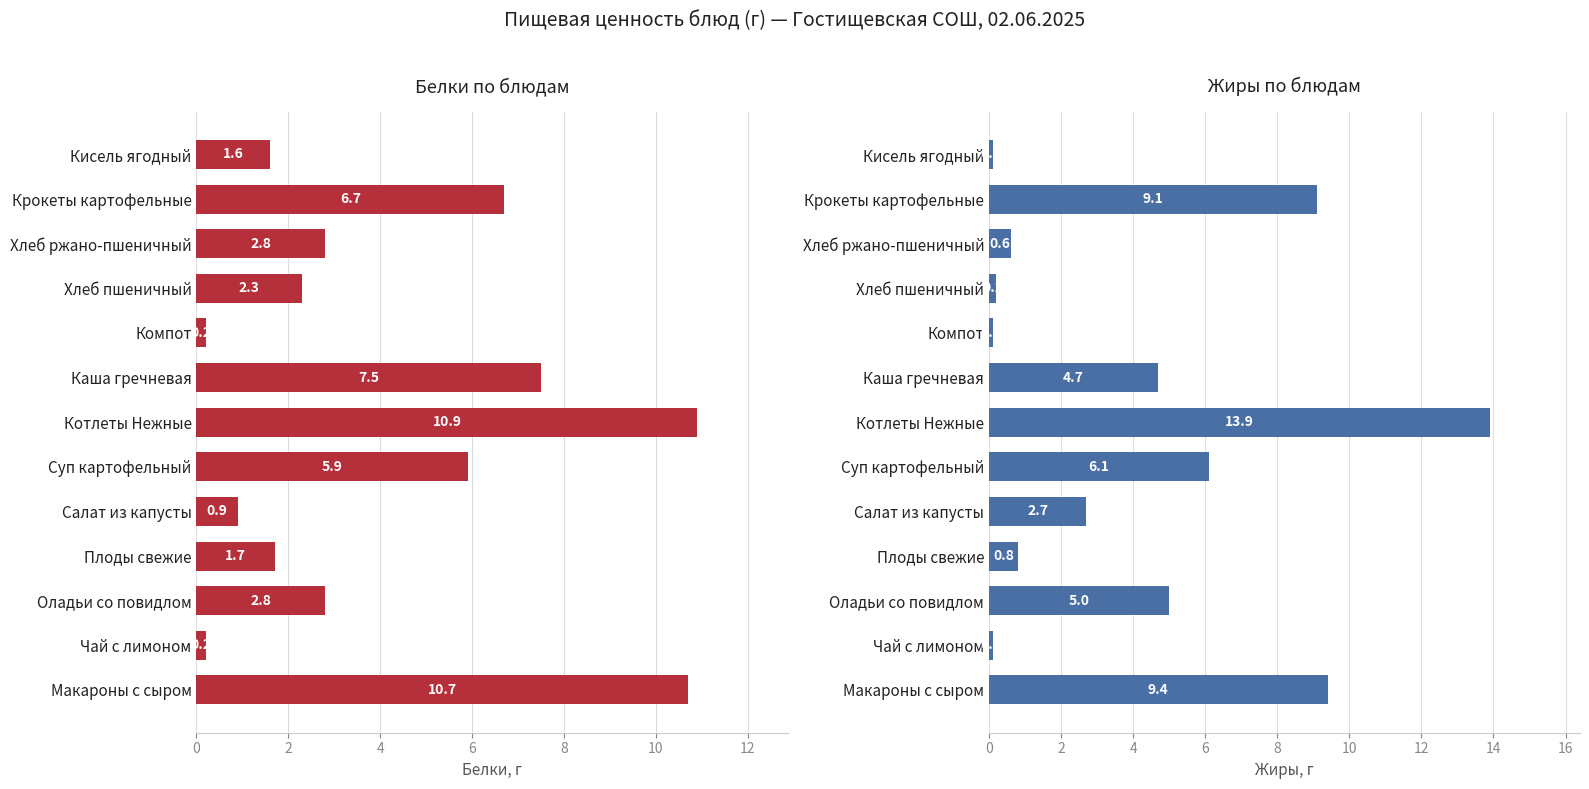

What is the difference between the second highest and minimum values in the Белки series?

10.5